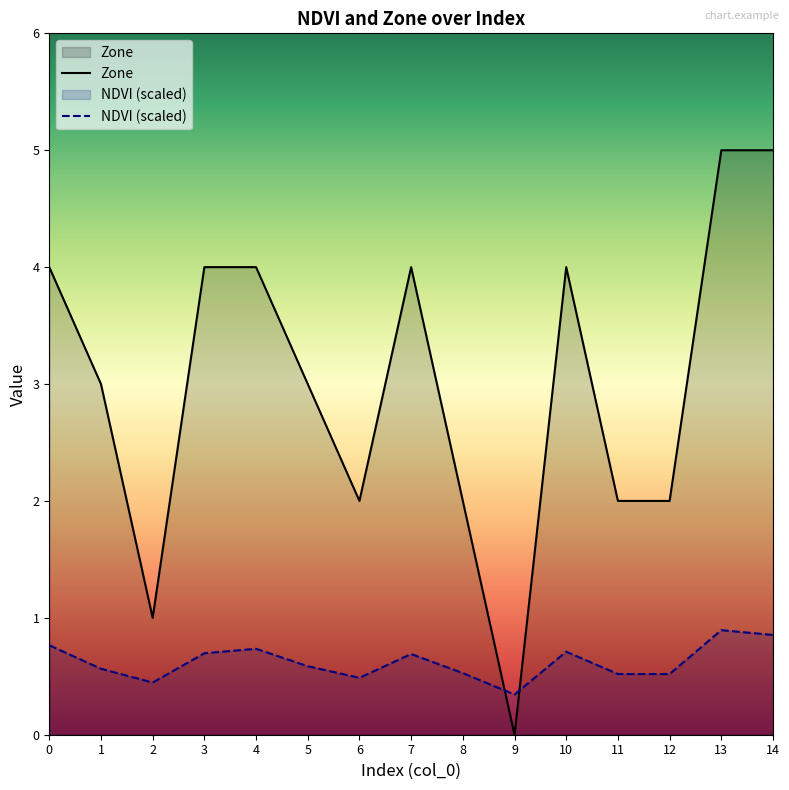

How many values in Zone are above zero?

14